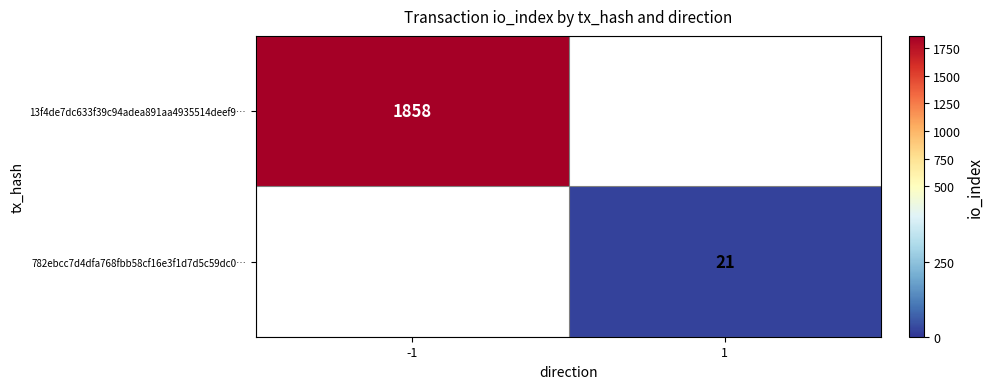

At how many categories does at least one series exceed 1005?

1